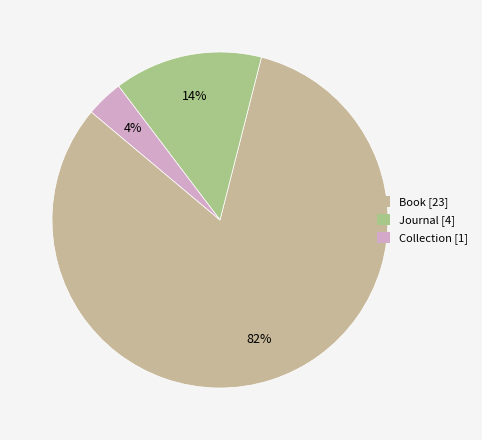

How many segments does this pie chart have?

3